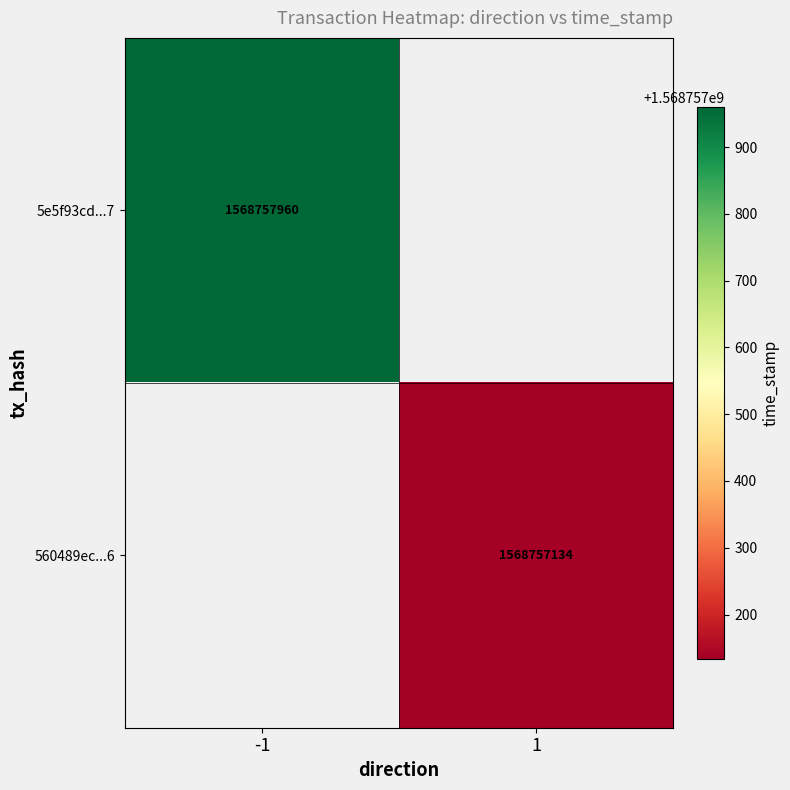

List the series in order of their peak value, highest first.

5e5f93cd098d4421b15872c3545a72741d6fca7, 560489ec4574483de202c2c3a8591ecbd142b86